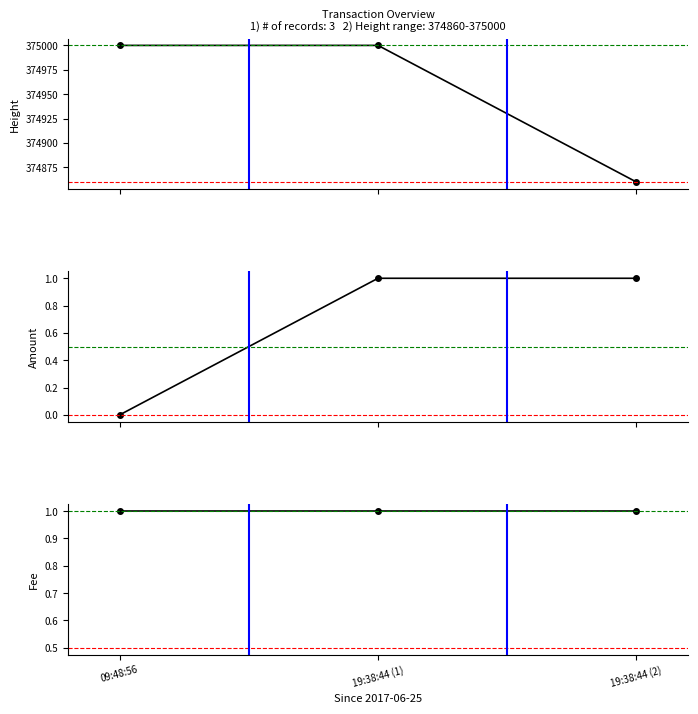

What is the spread (max minus min) of values at 19:38:44 (1)?

374999